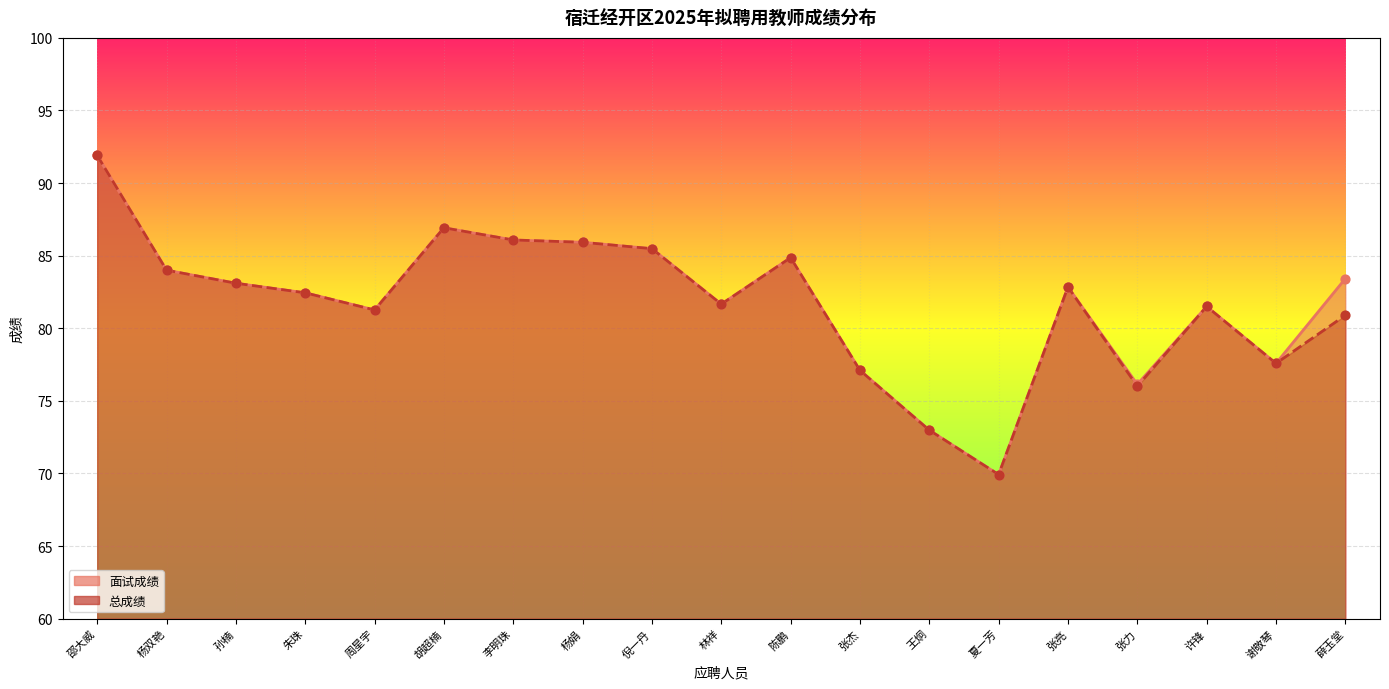

Which series contains the highest Y value?

面试成绩